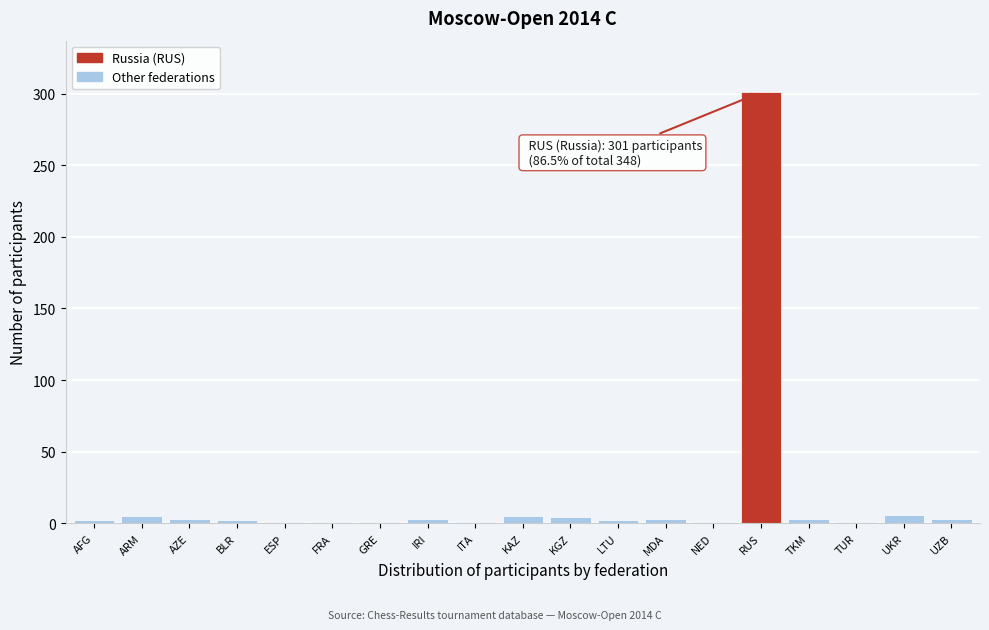

At which category does the chart reach its peak across all series?

RUS